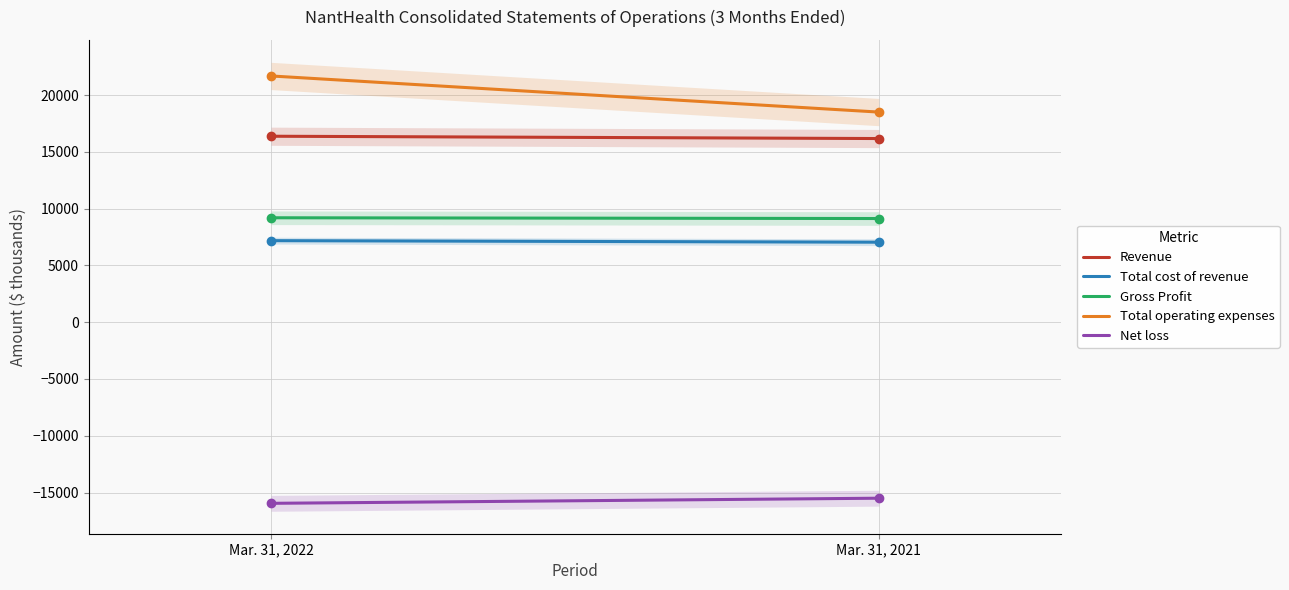

Which series contains the highest Y value?

Total operating expenses